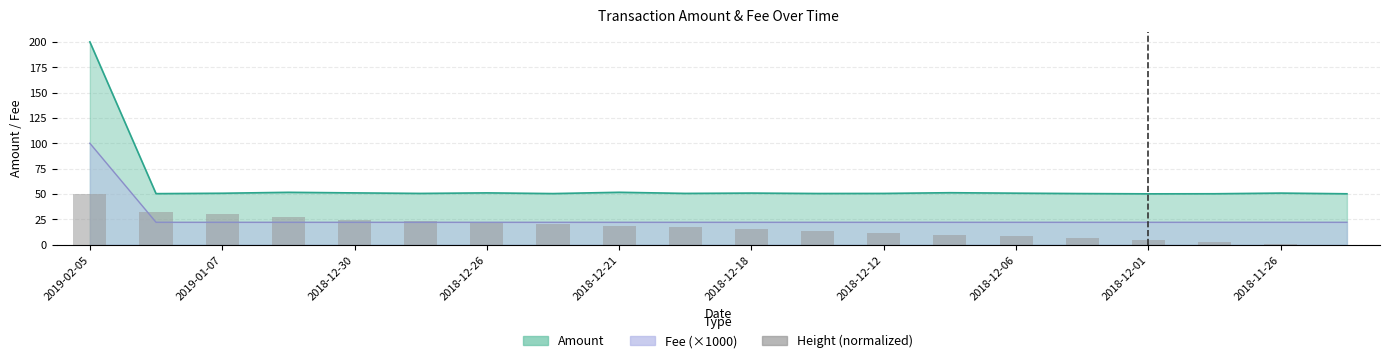

The chart shows a value of 7.8 at 2018-12-18. True or false?

False